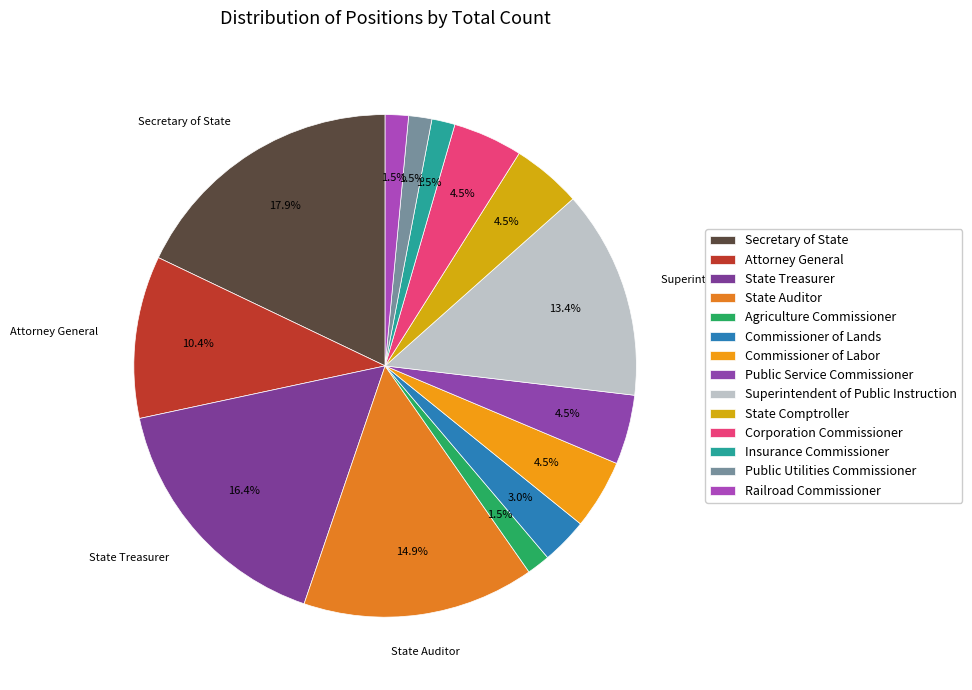

How many segments does this pie chart have?

14